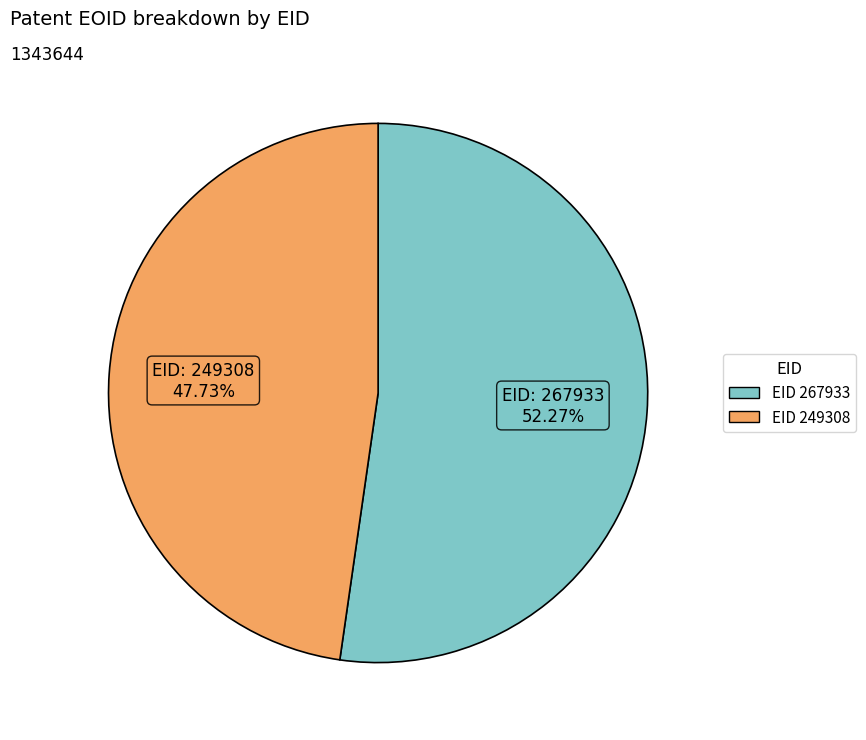

Is there a majority slice in this chart?

Yes